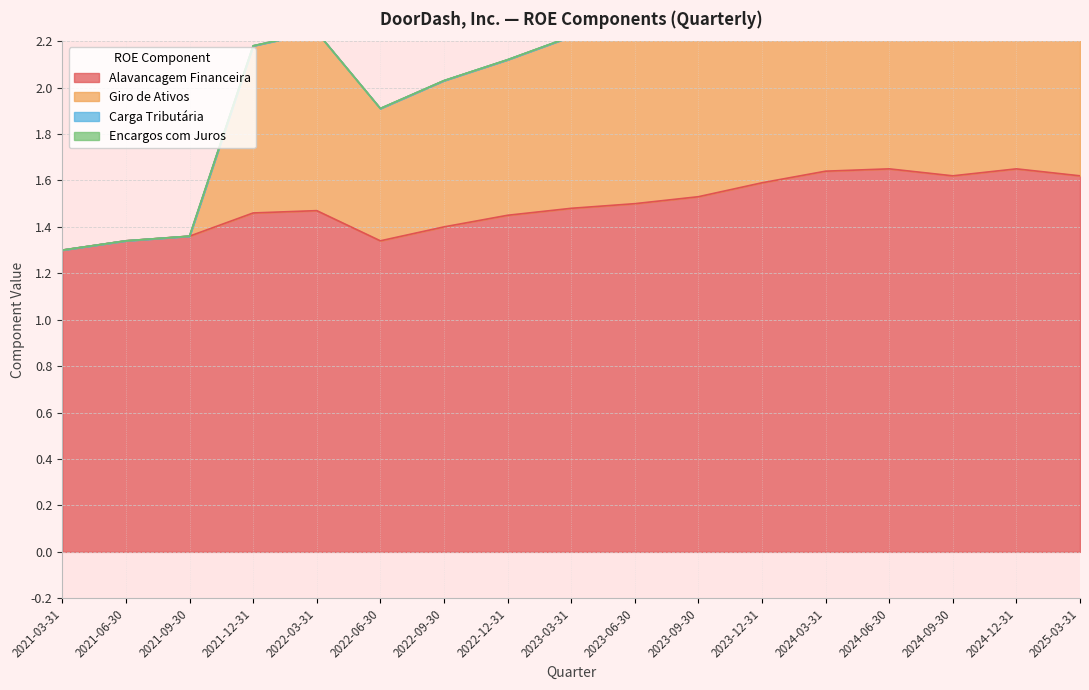

True or false: Giro de Ativos and Alavancagem Financeira cross at least once.

False